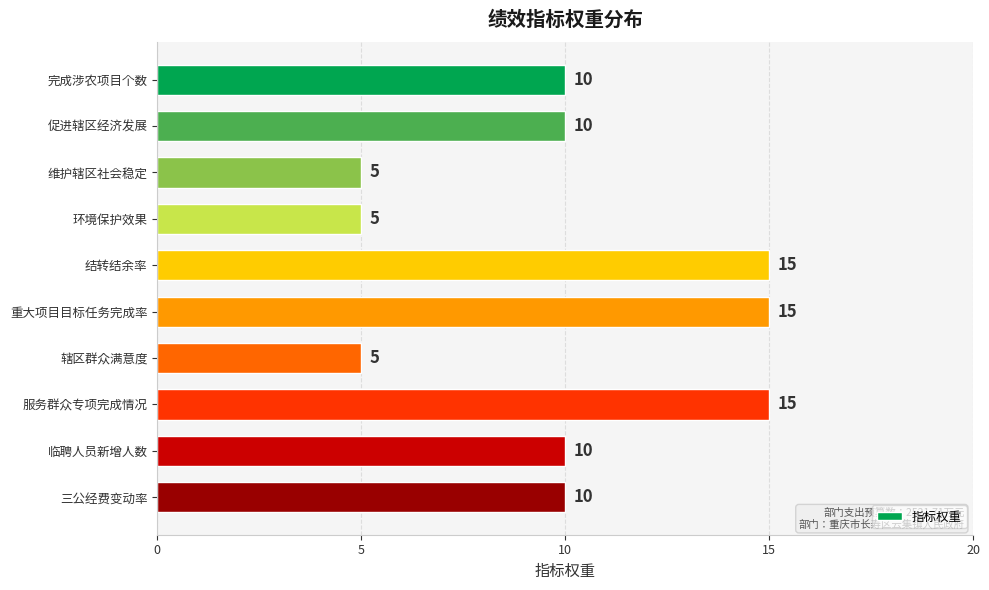

The chart shows a value of 15 at 服务群众专项完成情况. True or false?

True